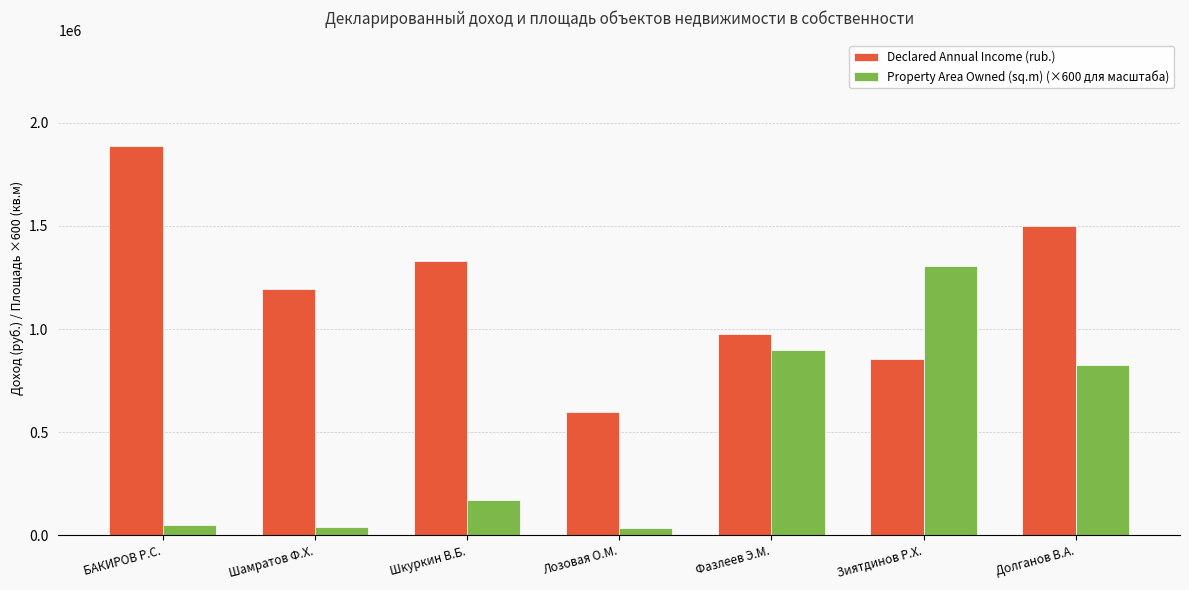

How many distinct data groups are displayed?

2